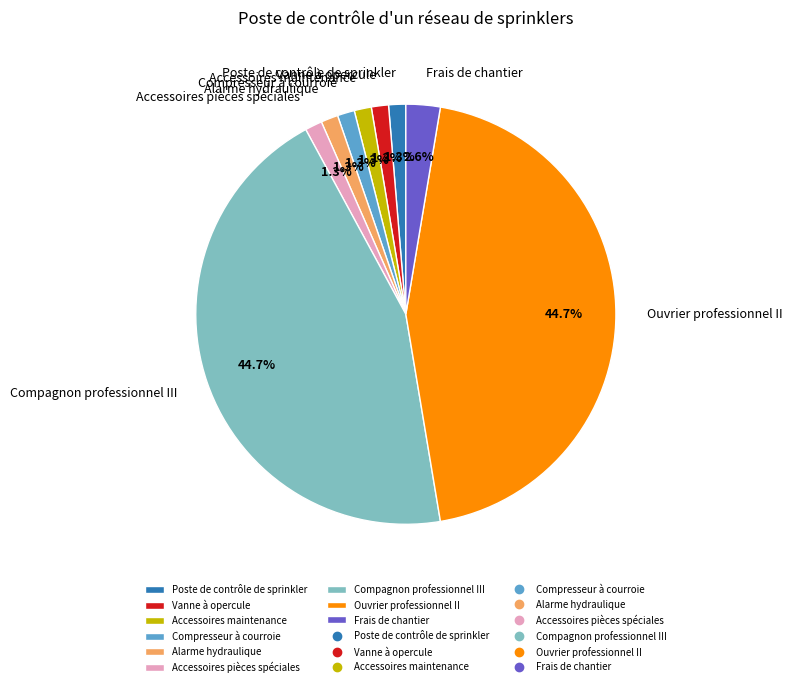

How many slices are in this pie chart?

9